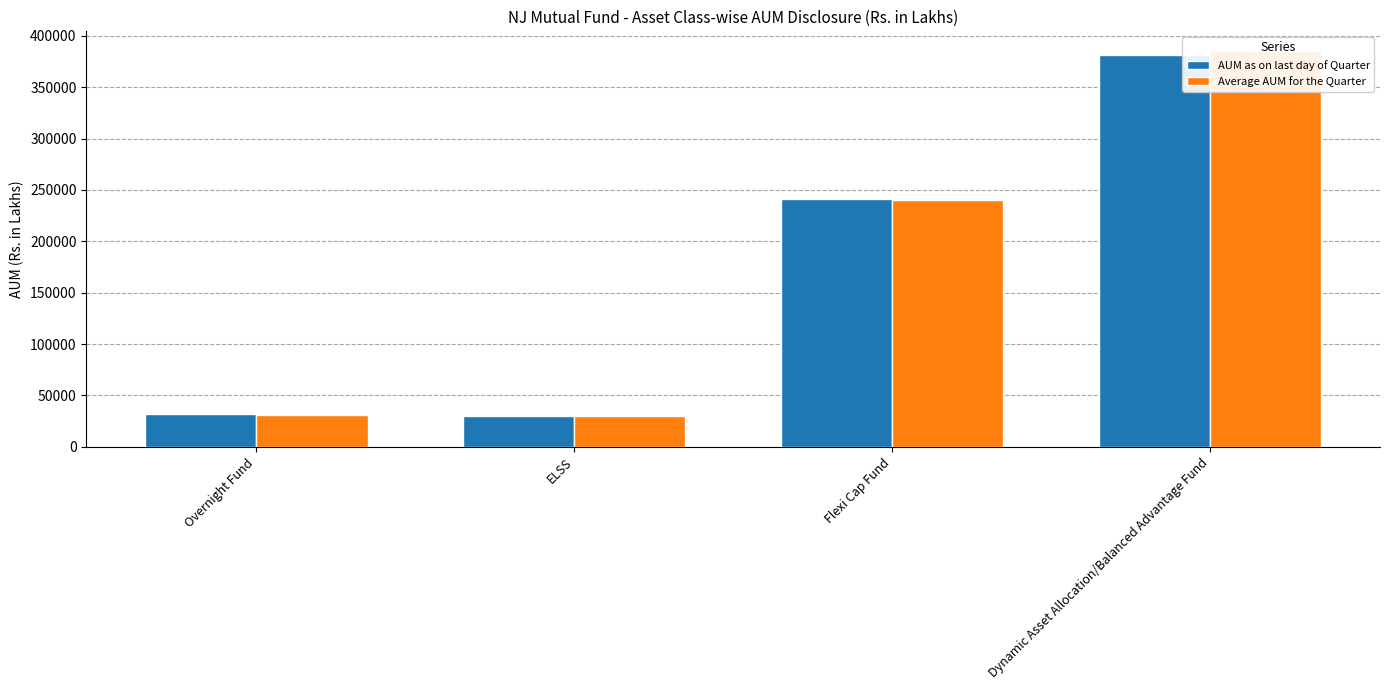

What is the smallest value displayed?

29501.7